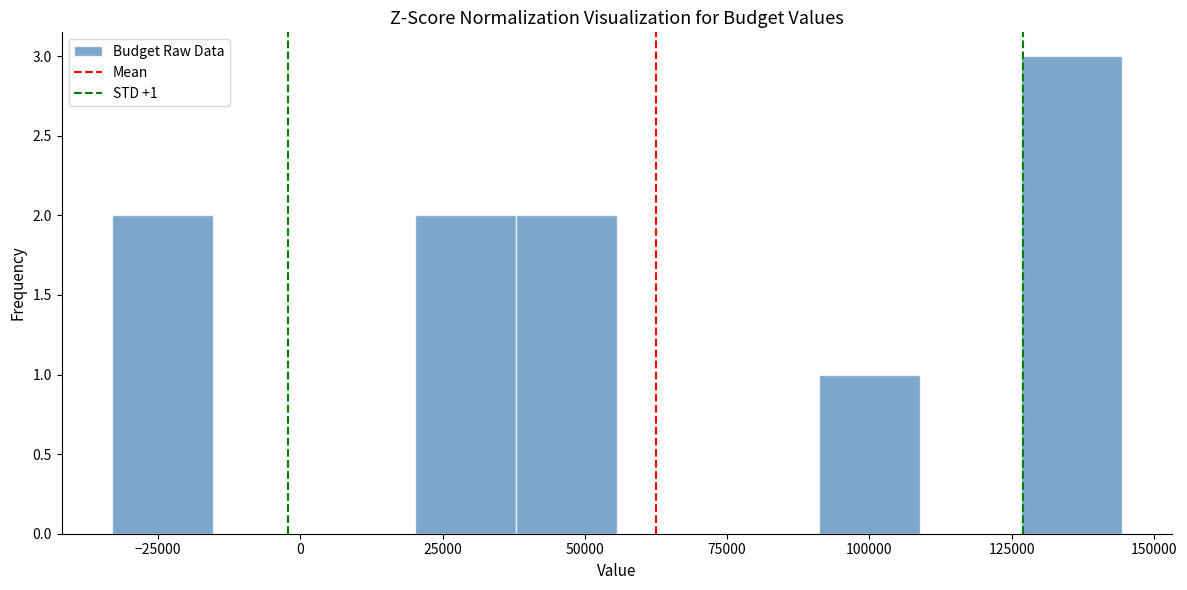

Read against the x-axis, roughly where is the centre of the tallest bar?

135000